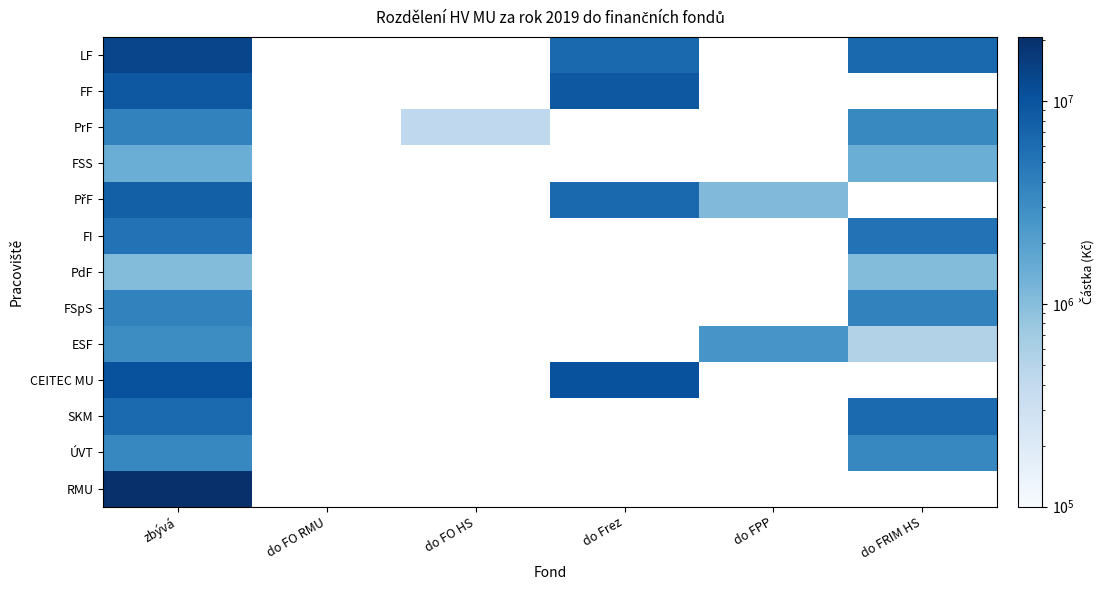

How many positive values does the PřF series have?

3